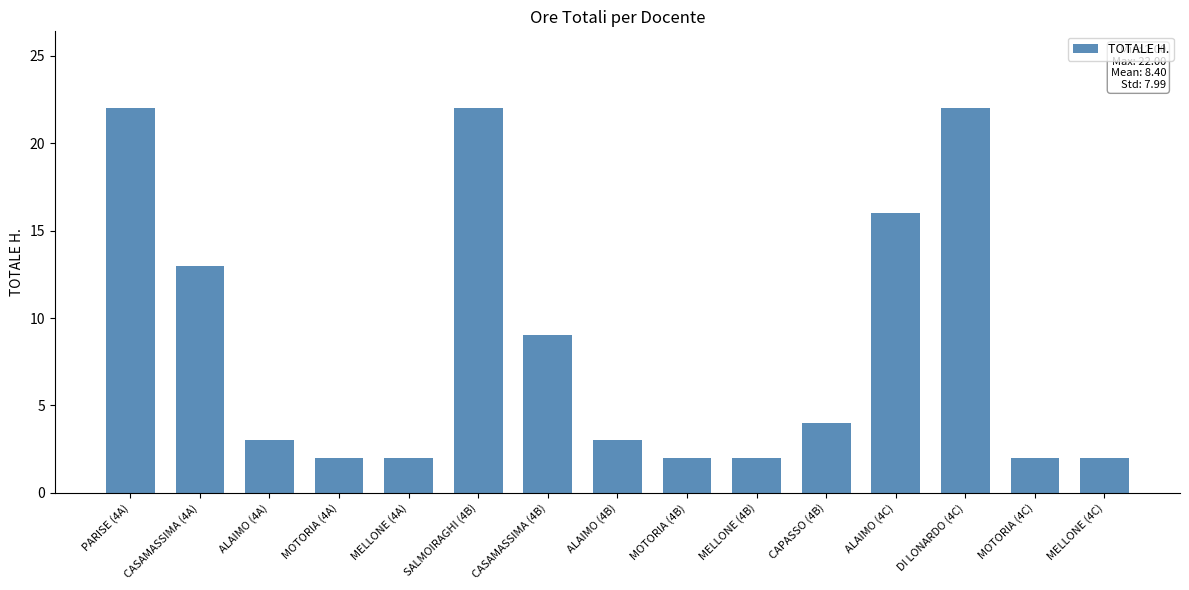

Count the number of categories in the chart.

15